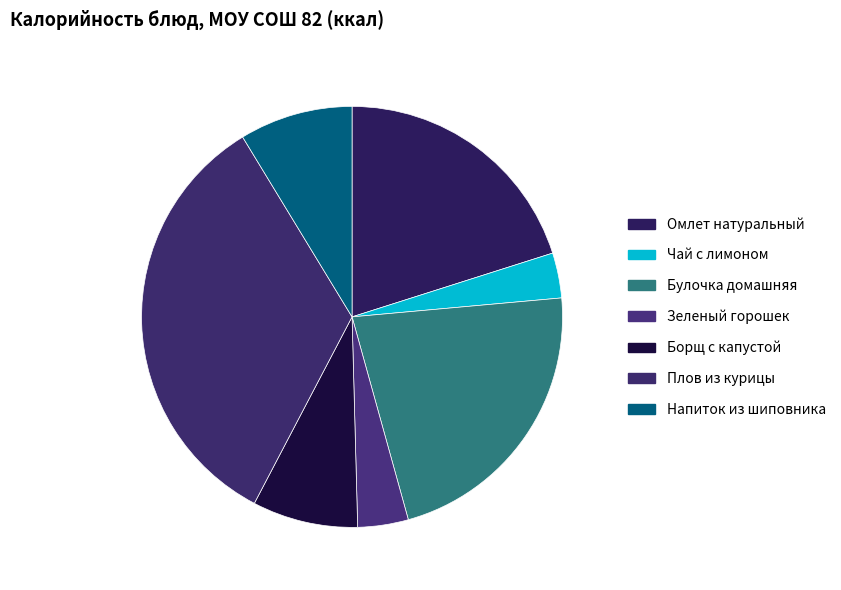

Rank the categories by value from lowest to highest.

Чай с лимоном, Зеленый горошек, Борщ с капустой, Напиток из шиповника, Омлет натуральный, Булочка домашняя, Плов из курицы